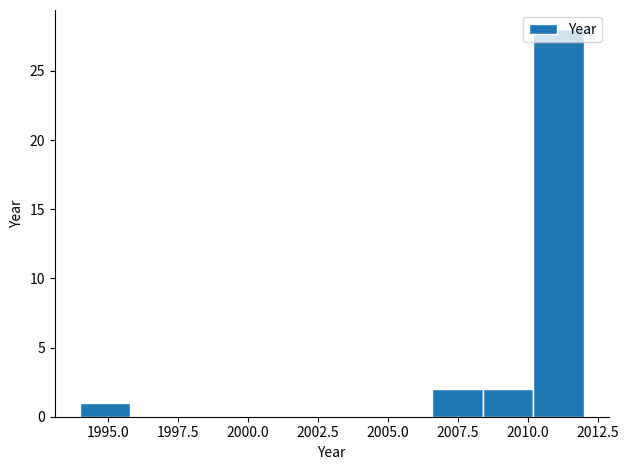

Read against the x-axis, roughly where is the centre of the tallest bar?

2011.0